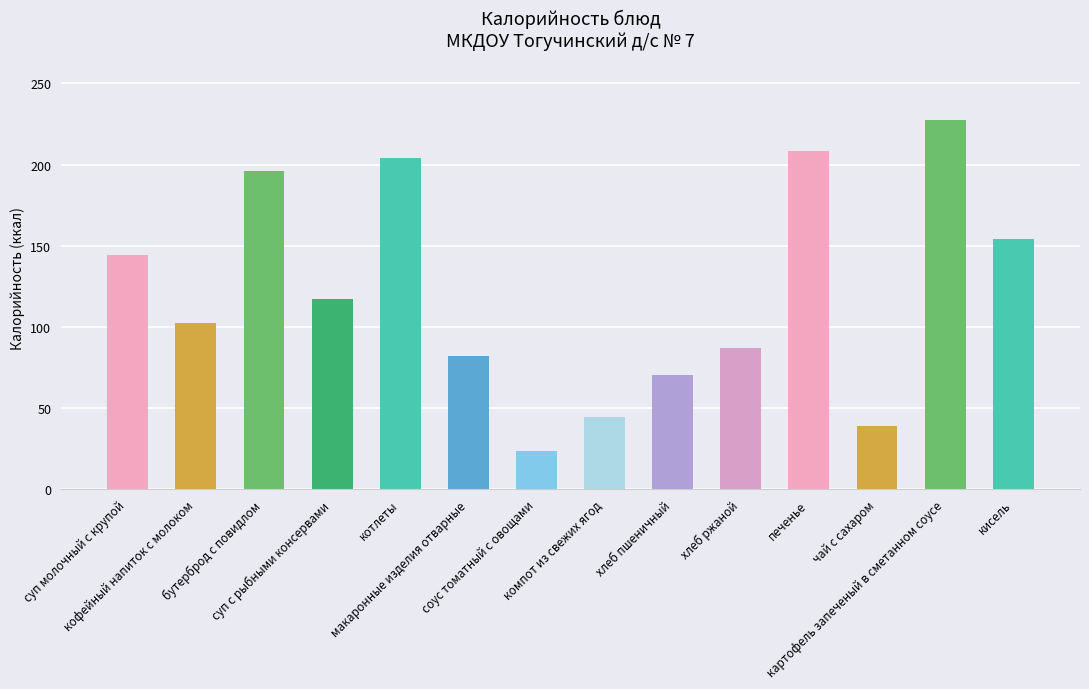

What is the sum of the values at бутерброд с повидлом and кисель?

350.2